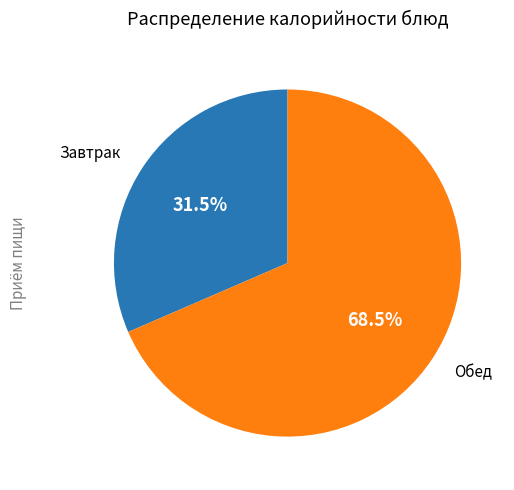

Which category has the smallest portion of the pie?

Завтрак